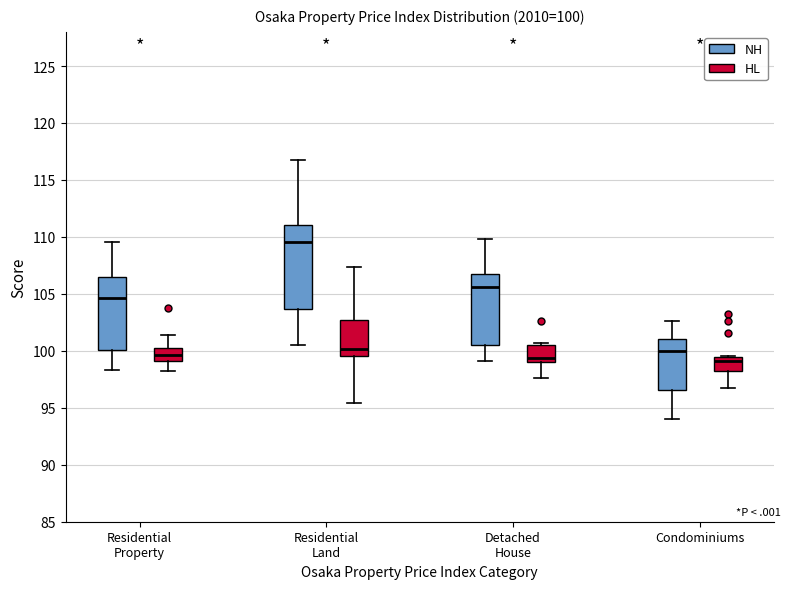

Which box's median line is the highest?

Residential Land (NH)